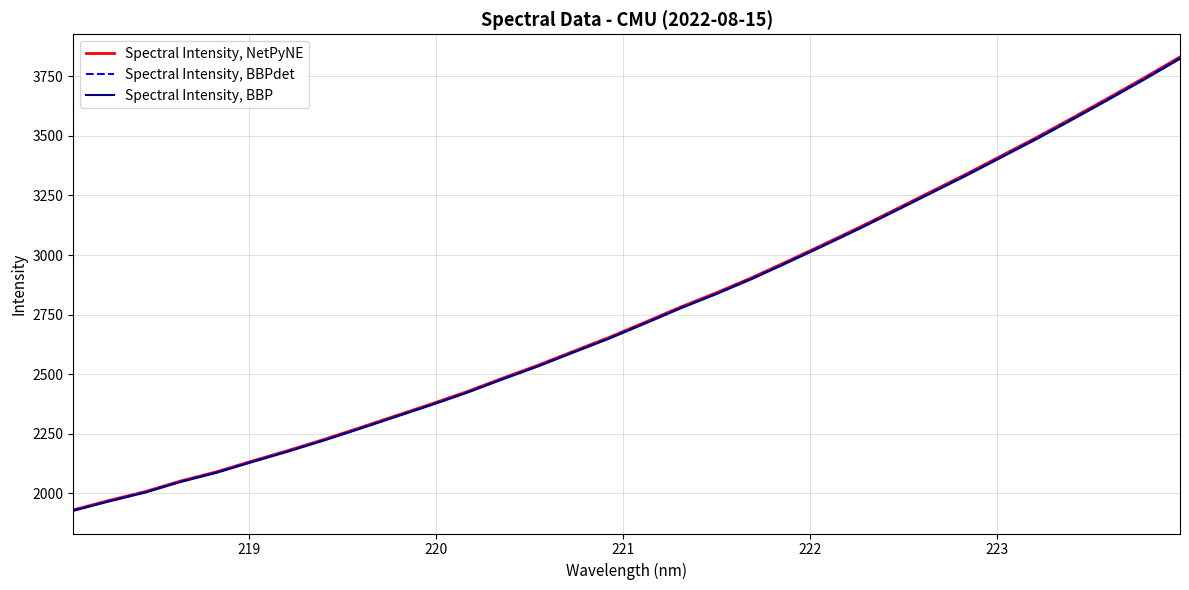

List the series in order of their peak value, lowest first.

Spectral Intensity, BBP, Spectral Intensity, BBPdet, Spectral Intensity, NetPyNE